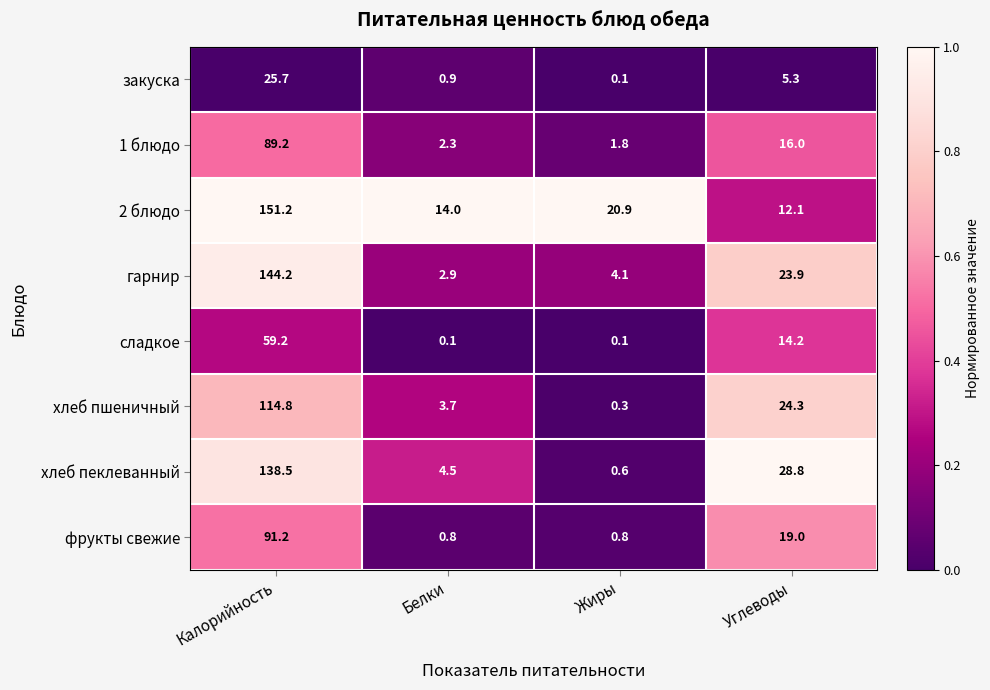

Which series has the widest spread of values?

гарнир